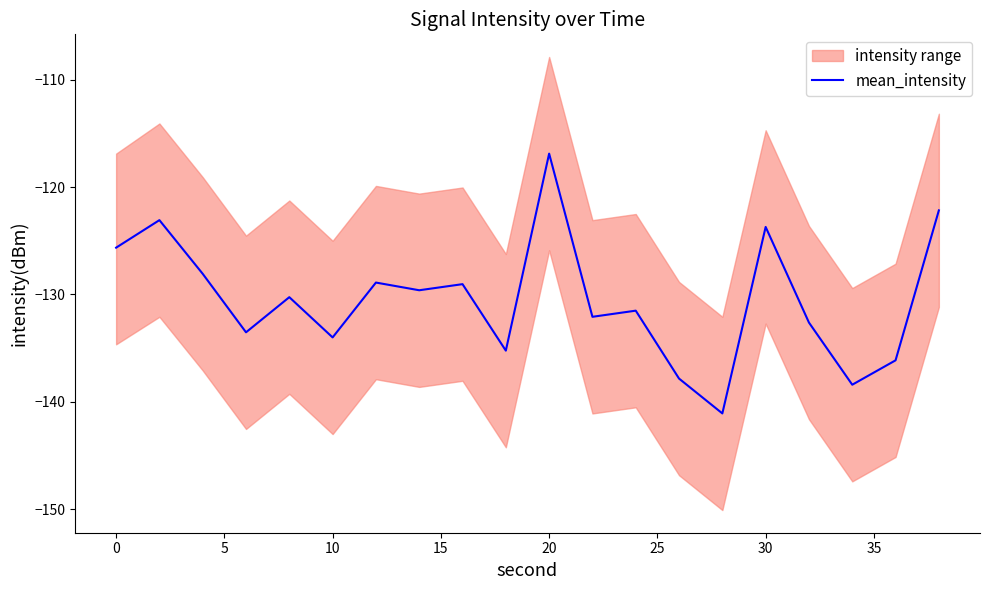

What is the value of the 1st point from the left?

-125.6